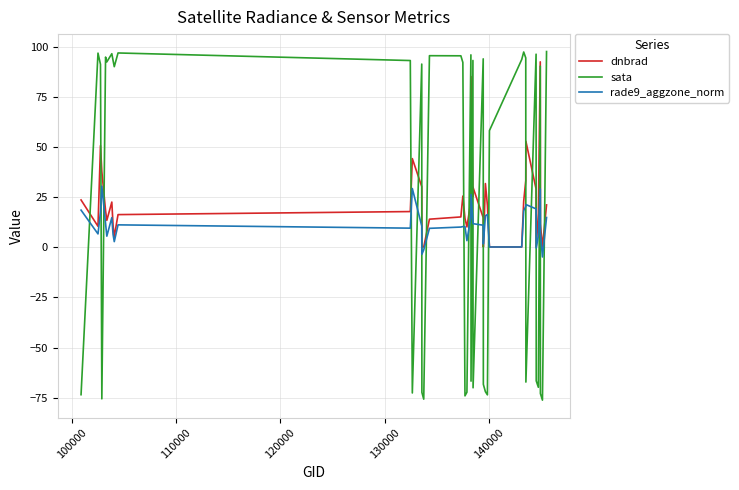

What is the maximum value for rade9_aggzone_norm?

30.4